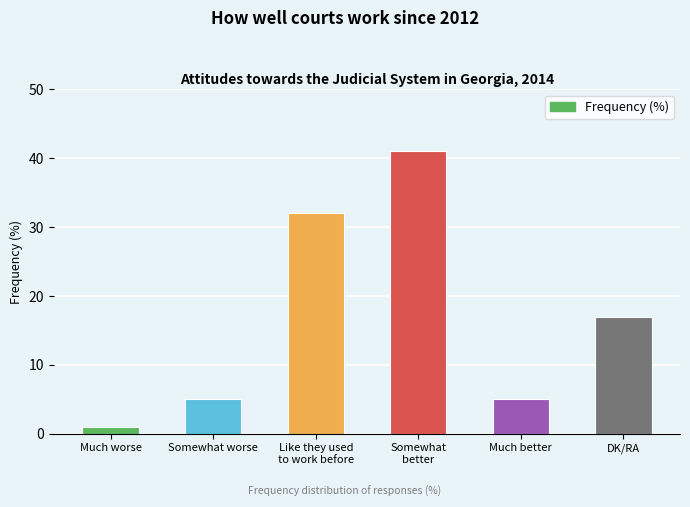

Is it true that the value at DK/RA is 28?

False